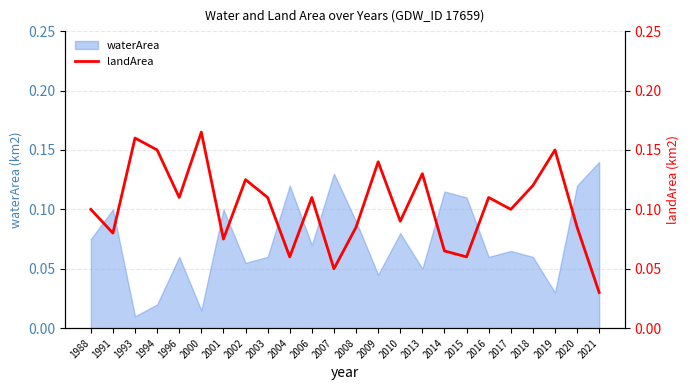

What is the sum of the values at 2013 and 2007?

0.2